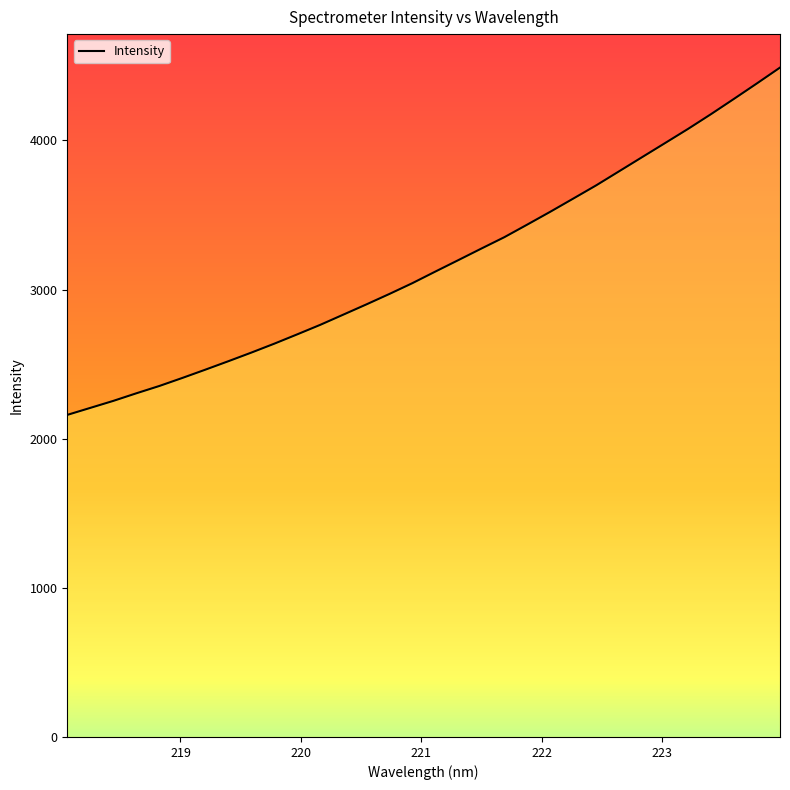

What is the difference between the maximum and minimum values?

2328.7